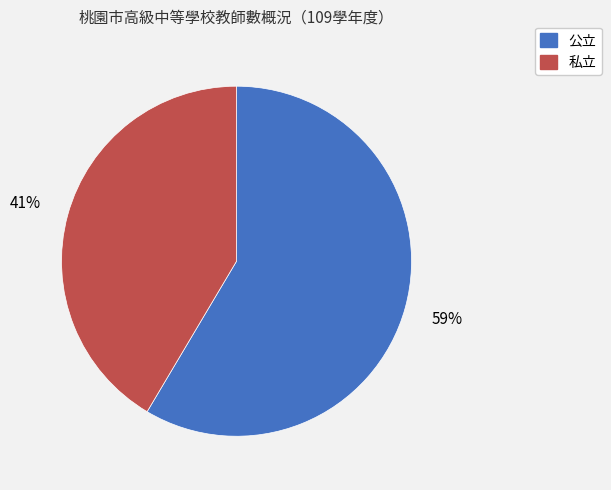

Count the number of slices in the pie.

2